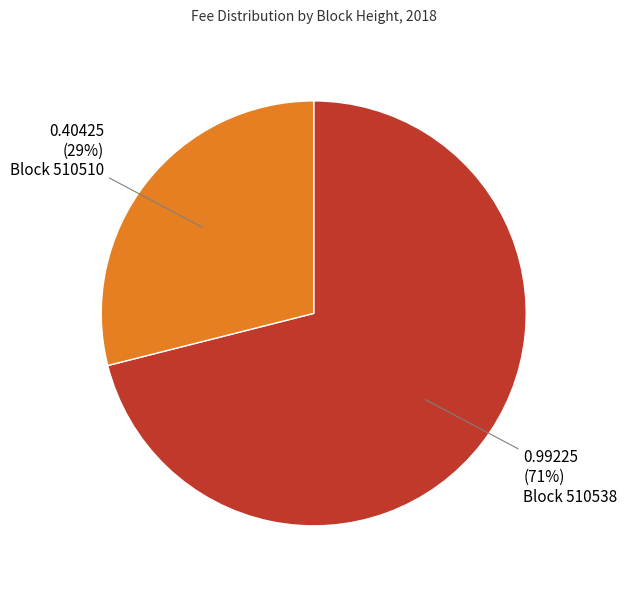

Does any single category account for the majority?

Yes